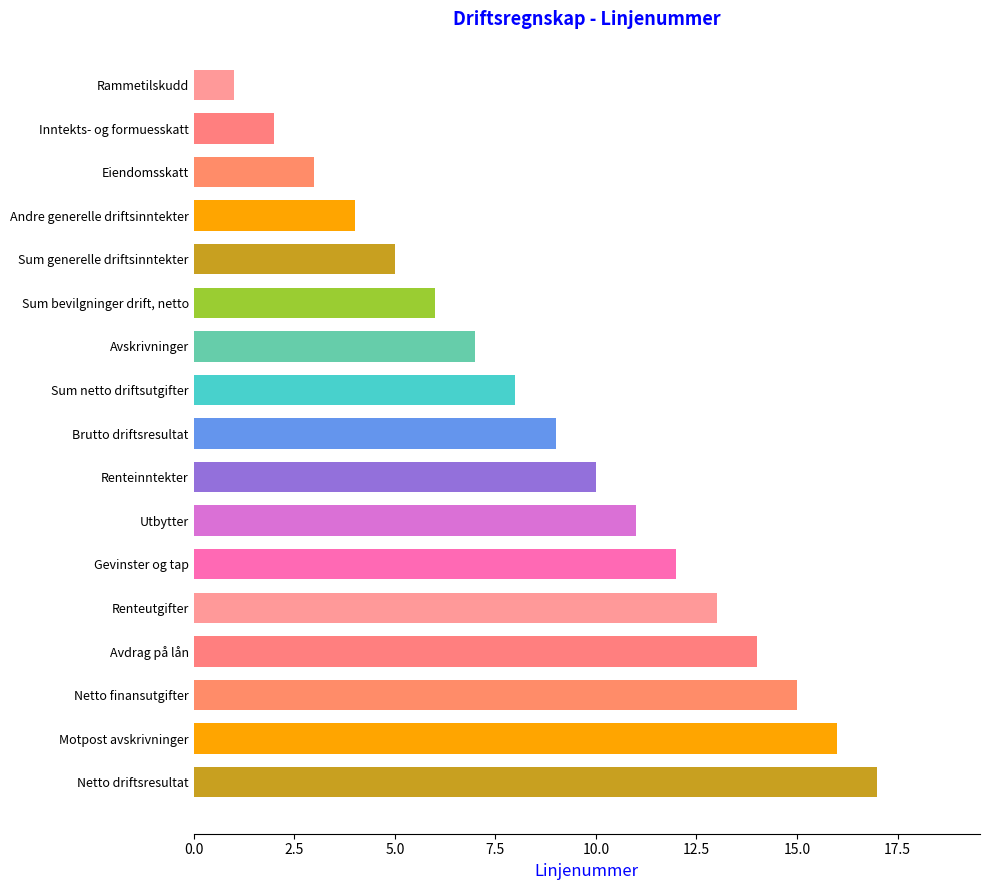

What position from the bottom is Renteinntekter?

8